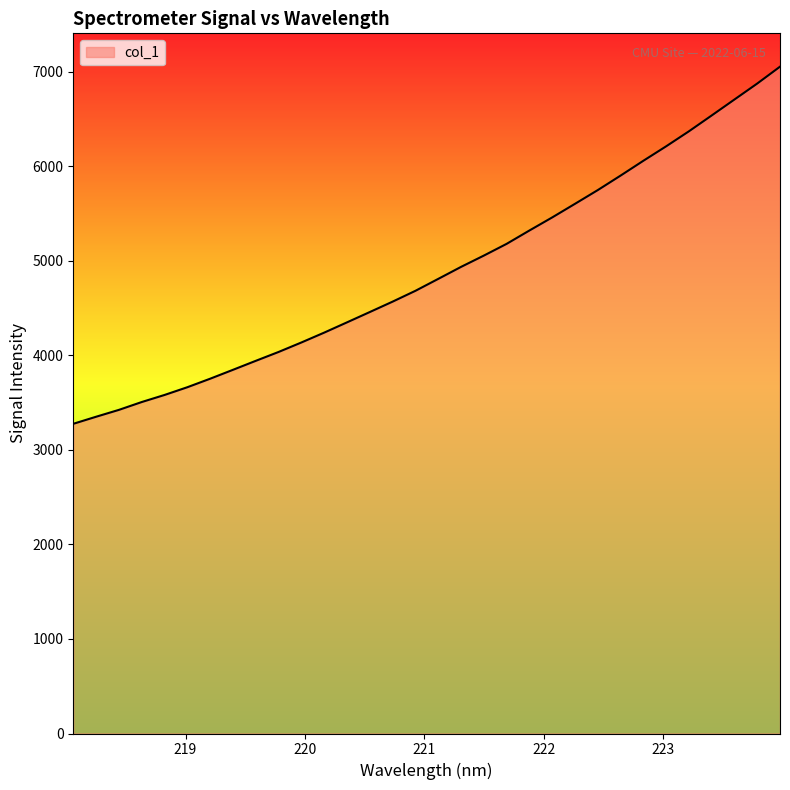

What is the smallest value displayed?

3276.5